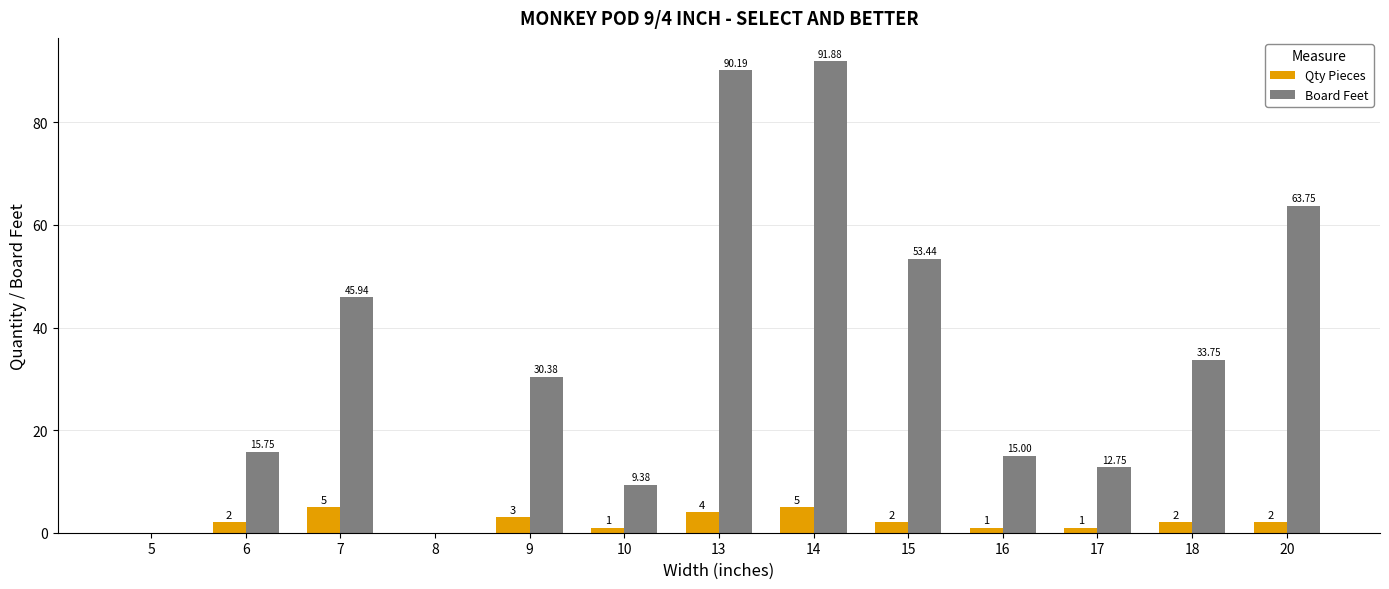

Reading left to right, list all the values displayed in this chart.

Qty Pieces: 5=0.0	6=2.0	7=5.0	8=0.0	9=3.0	10=1.0	13=4.0	14=5.0	15=2.0	16=1.0	17=1.0	18=2.0	20=2.0
Board Feet: 5=0.0	6=15.8	7=45.9	8=0.0	9=30.4	10=9.4	13=90.2	14=91.9	15=53.4	16=15.0	17=12.8	18=33.8	20=63.8